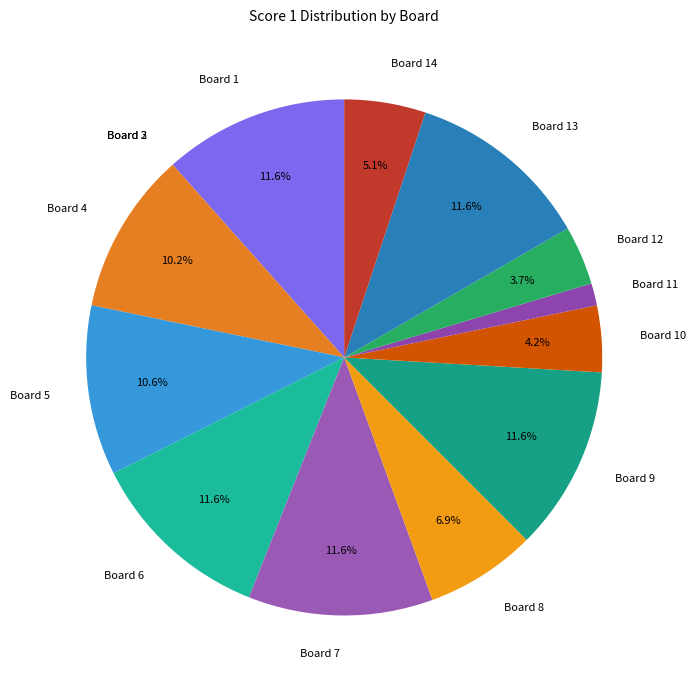

Between Board 9 and Board 14, which is larger?

Board 9